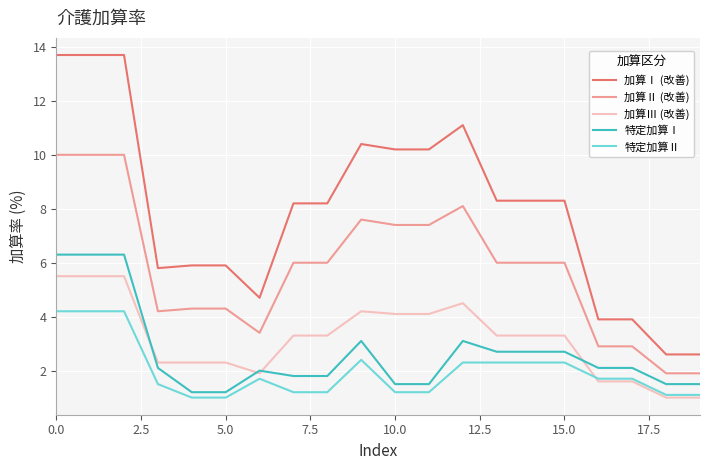

True or false: 加算Ⅱ (改善) and 特定加算Ⅱ cross at least once.

False